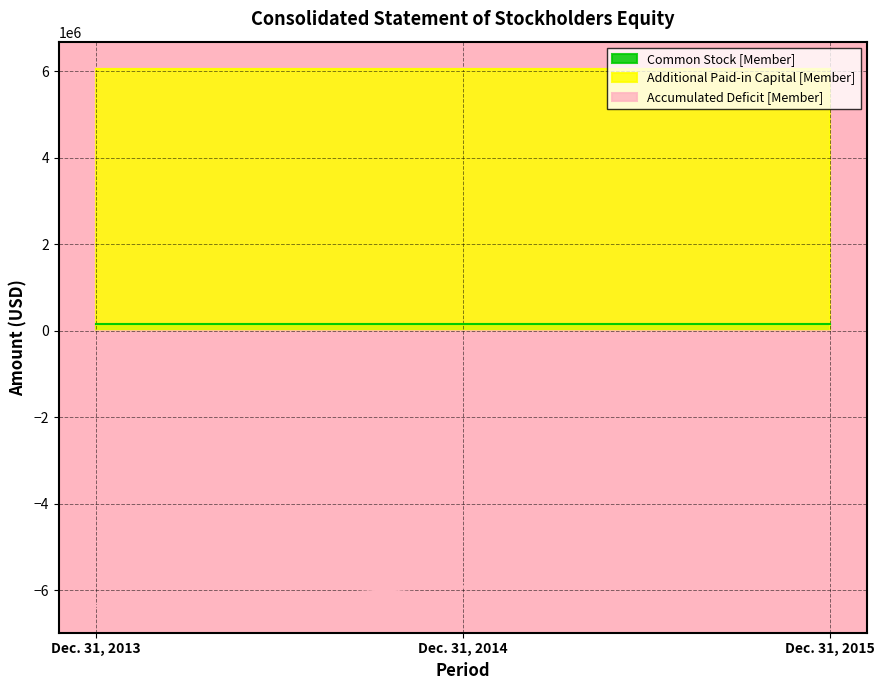

At how many categories does at least one series exceed -916904?

3